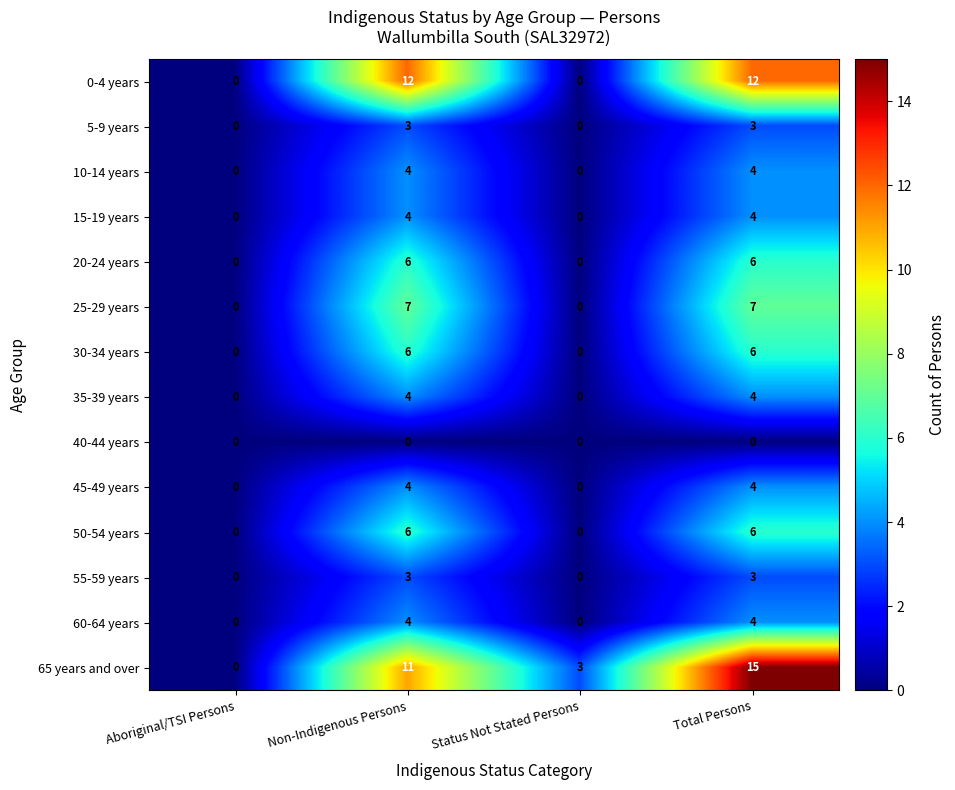

At which category does the chart reach its peak across all series?

Total Persons